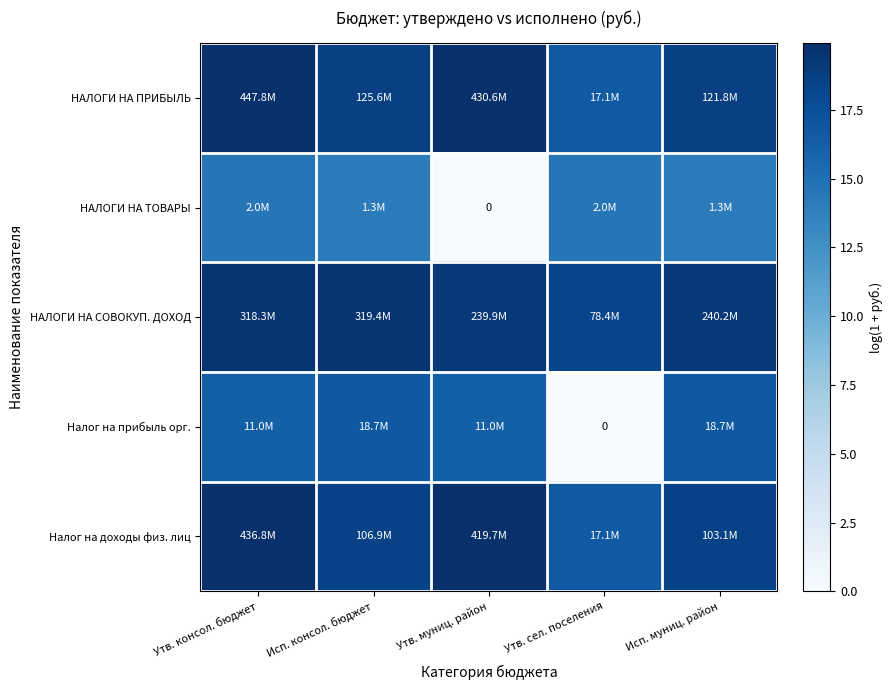

Rank the series by their maximum value, from lowest to highest.

НАЛОГИ НА ТОВАРЫ, Налог на прибыль орг., НАЛОГИ НА СОВОКУП. ДОХОД, Налог на доходы физ. лиц, НАЛОГИ НА ПРИБЫЛЬ